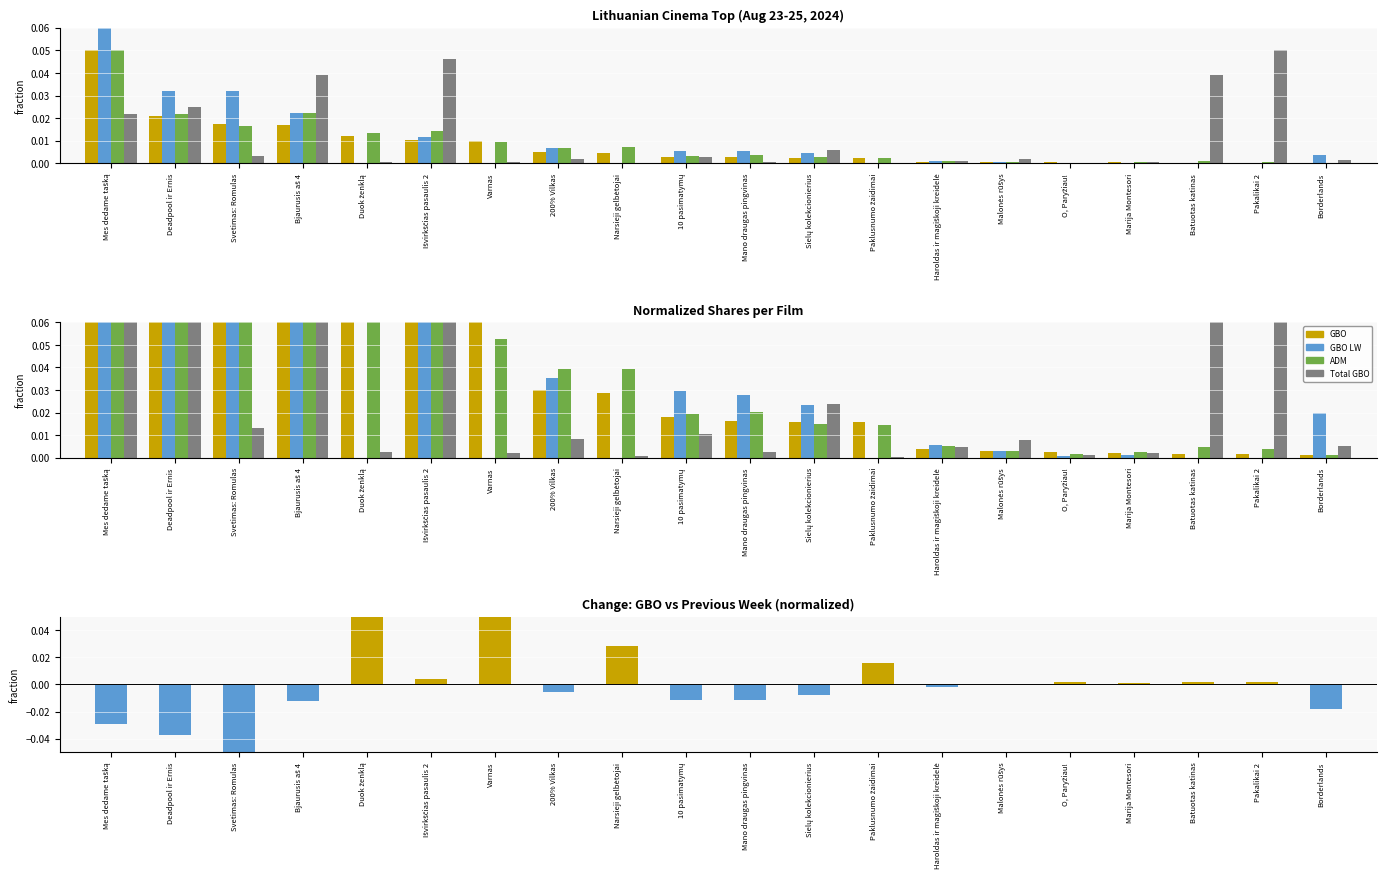

Reading left to right, list all the values displayed in this chart.

GBO: Mes dedame tašką=0.3	Deadpool ir Ernis=0.1	Svetimas: Romulas=0.1	Bjaurusis aš 4=0.1	Duok ženklą=0.1	Išvirkščias pasaulis 2=0.1	Varnas=0.1	200% Vilkas=0.0	Narsieji gelbėtojai=0.0	10 pasimatymų=0.0	Mano draugas pingvinas=0.0	Sielų kolekcionierius=0.0	Paklusnumo žaidimai=0.0	Haroldas ir magiškoji kreidelė=0.0	Malonės rūšys=0.0	O, Paryžiau!=0.0	Marija Montesori=0.0	Batuotas katinas=0.0	Pakalikai 2=0.0	Borderlands=0.0
GBO LW: Mes dedame tašką=0.3	Deadpool ir Ernis=0.2	Svetimas: Romulas=0.2	Bjaurusis aš 4=0.1	Duok ženklą=0.0	Išvirkščias pasaulis 2=0.1	Varnas=0.0	200% Vilkas=0.0	Narsieji gelbėtojai=0.0	10 pasimatymų=0.0	Mano draugas pingvinas=0.0	Sielų kolekcionierius=0.0	Paklusnumo žaidimai=0.0	Haroldas ir magiškoji kreidelė=0.0	Malonės rūšys=0.0	O, Paryžiau!=0.0	Marija Montesori=0.0	Batuotas katinas=0.0	Pakalikai 2=0.0	Borderlands=0.0
ADM: Mes dedame tašką=0.3	Deadpool ir Ernis=0.1	Svetimas: Romulas=0.1	Bjaurusis aš 4=0.1	Duok ženklą=0.1	Išvirkščias pasaulis 2=0.1	Varnas=0.1	200% Vilkas=0.0	Narsieji gelbėtojai=0.0	10 pasimatymų=0.0	Mano draugas pingvinas=0.0	Sielų kolekcionierius=0.0	Paklusnumo žaidimai=0.0	Haroldas ir magiškoji kreidelė=0.0	Malonės rūšys=0.0	O, Paryžiau!=0.0	Marija Montesori=0.0	Batuotas katinas=0.0	Pakalikai 2=0.0	Borderlands=0.0
Total GBO: Mes dedame tašką=0.1	Deadpool ir Ernis=0.1	Svetimas: Romulas=0.0	Bjaurusis aš 4=0.2	Duok ženklą=0.0	Išvirkščias pasaulis 2=0.2	Varnas=0.0	200% Vilkas=0.0	Narsieji gelbėtojai=0.0	10 pasimatymų=0.0	Mano draugas pingvinas=0.0	Sielų kolekcionierius=0.0	Paklusnumo žaidimai=0.0	Haroldas ir magiškoji kreidelė=0.0	Malonės rūšys=0.0	O, Paryžiau!=0.0	Marija Montesori=0.0	Batuotas katinas=0.2	Pakalikai 2=0.2	Borderlands=0.0
GBO - GBO LW (normalized): Mes dedame tašką=-0.0	Deadpool ir Ernis=-0.0	Svetimas: Romulas=-0.1	Bjaurusis aš 4=-0.0	Duok ženklą=0.1	Išvirkščias pasaulis 2=0.0	Varnas=0.1	200% Vilkas=-0.0	Narsieji gelbėtojai=0.0	10 pasimatymų=-0.0	Mano draugas pingvinas=-0.0	Sielų kolekcionierius=-0.0	Paklusnumo žaidimai=0.0	Haroldas ir magiškoji kreidelė=-0.0	Malonės rūšys=0.0	O, Paryžiau!=0.0	Marija Montesori=0.0	Batuotas katinas=0.0	Pakalikai 2=0.0	Borderlands=-0.0